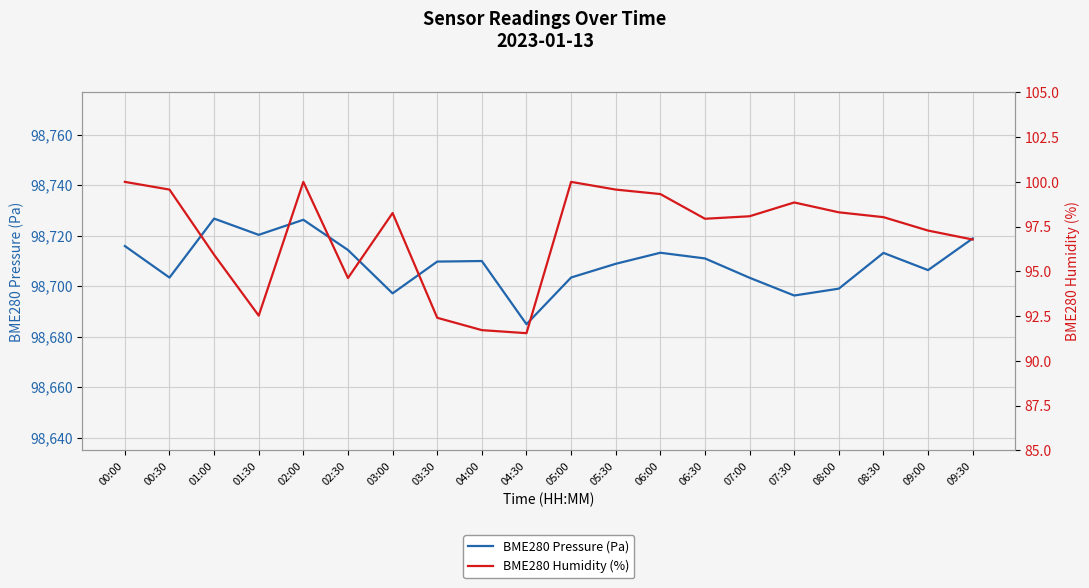

True or false: BME280 Humidity (%) has a value of 48.2 at 08:30.

False